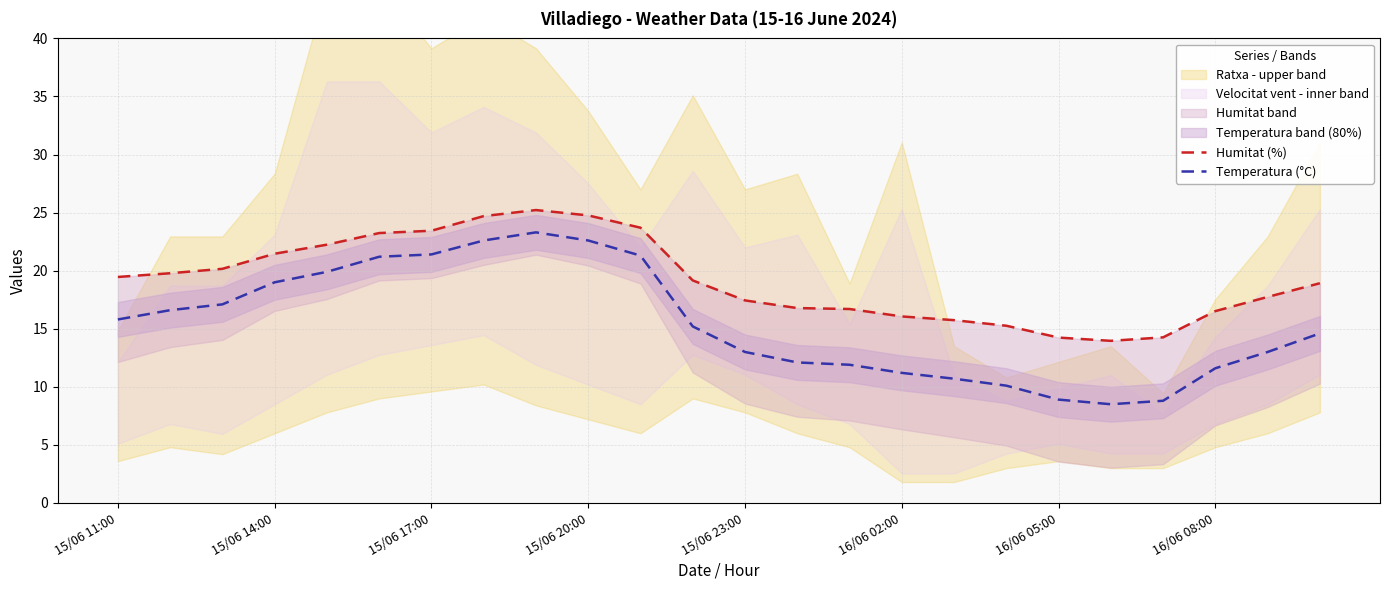

The Temperatura (°C) series shows 34.7 at 10. True or false?

False